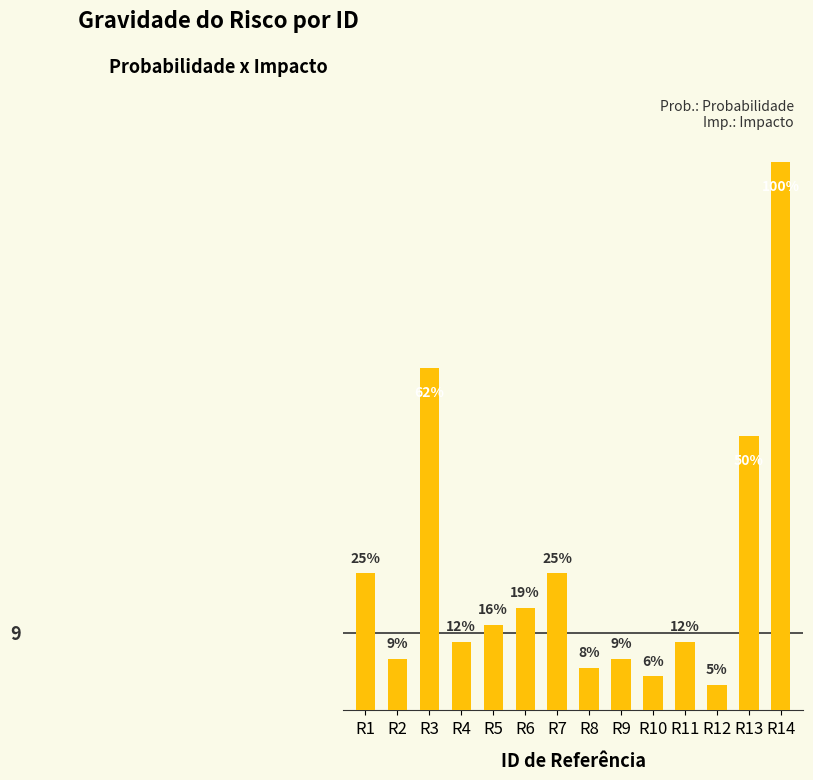

Where is the data nearest to the value 33?

R13